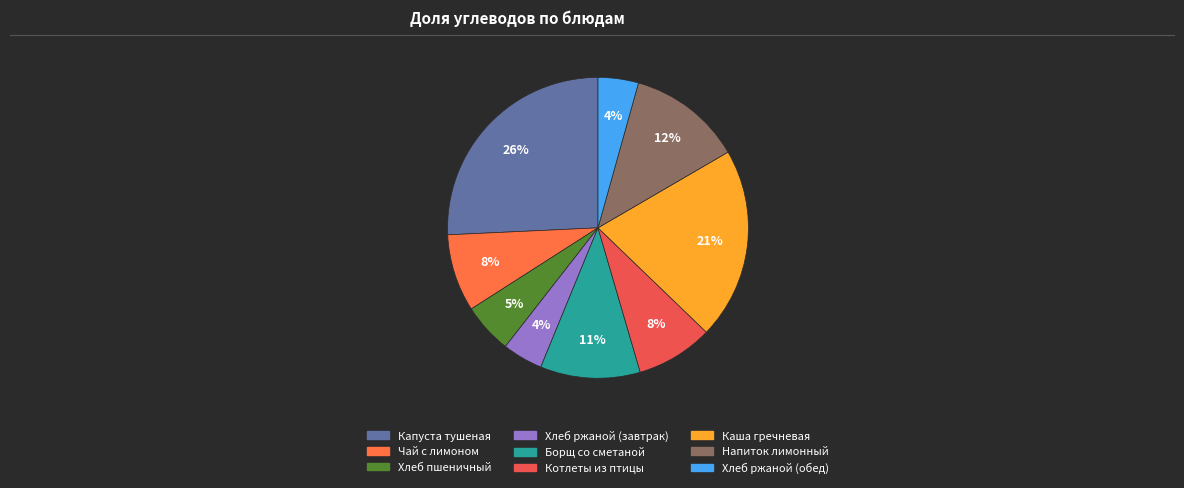

True or false: Напиток лимонный accounts for 12% of the total.

True